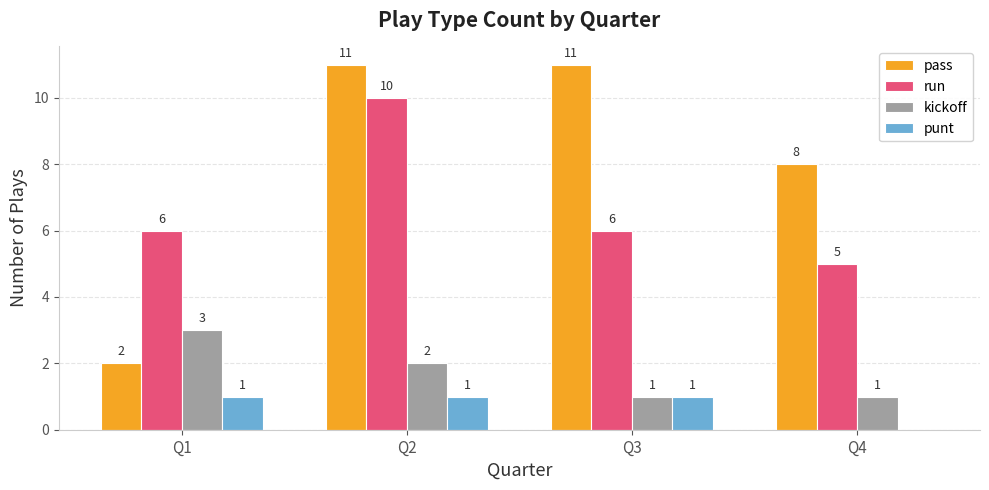

What is the maximum value shown in the chart?

11